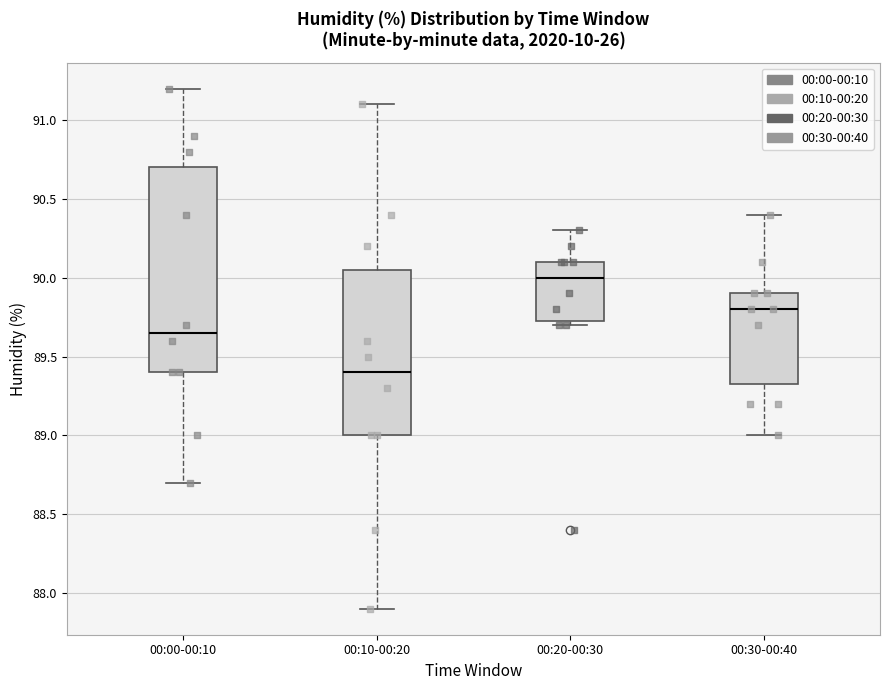

Which box has the highest median line?

00:20-00:30